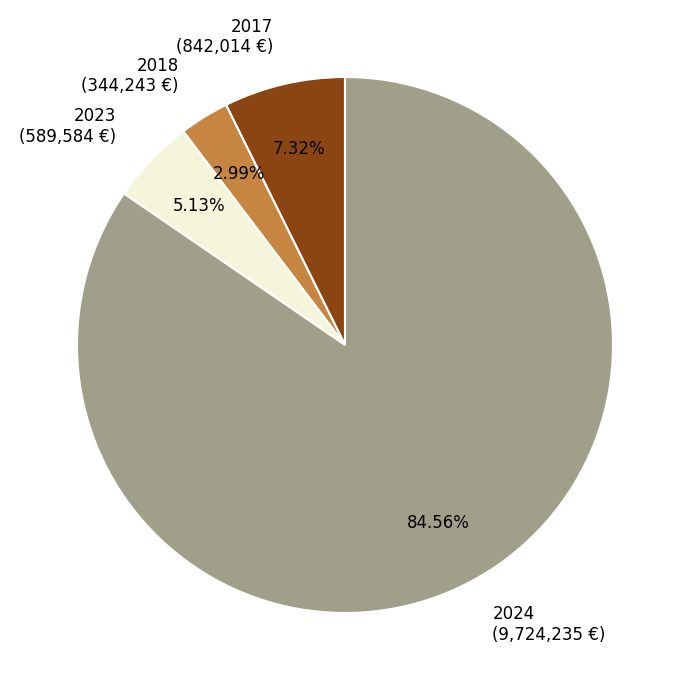

How many segments does this pie chart have?

4